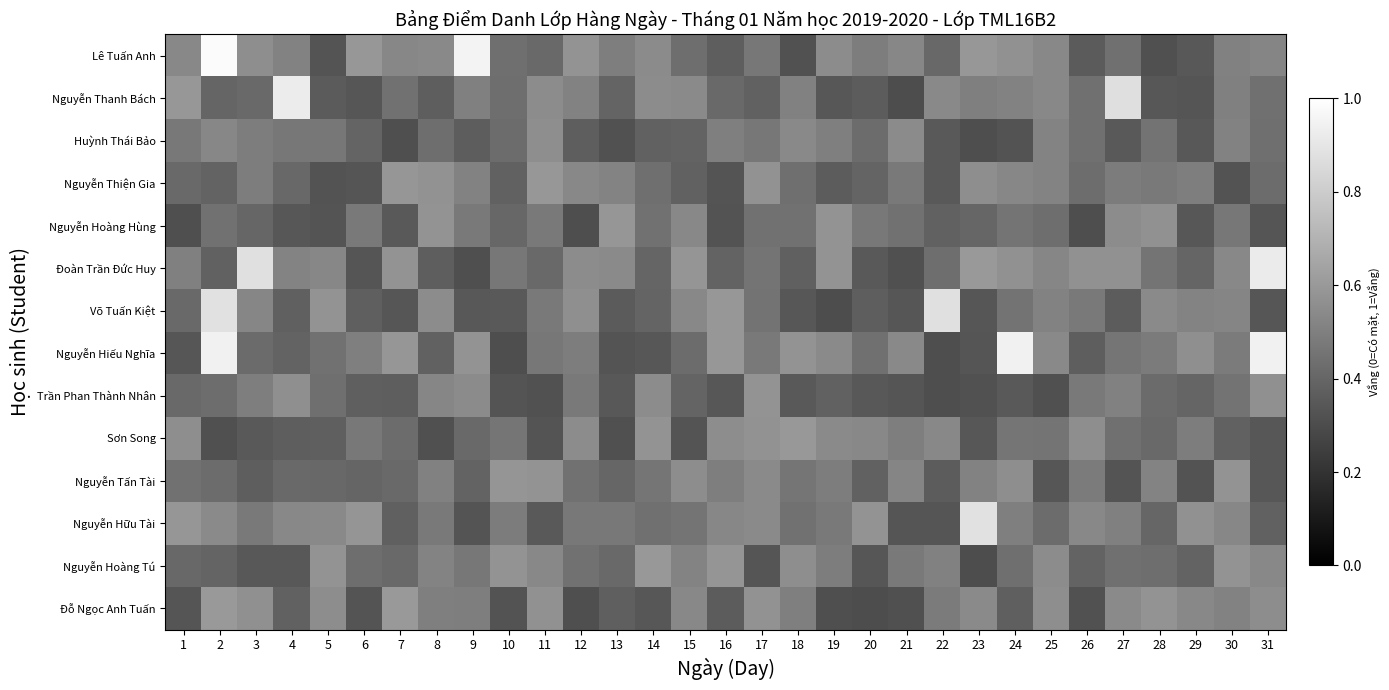

How many series are shown in this chart?

14